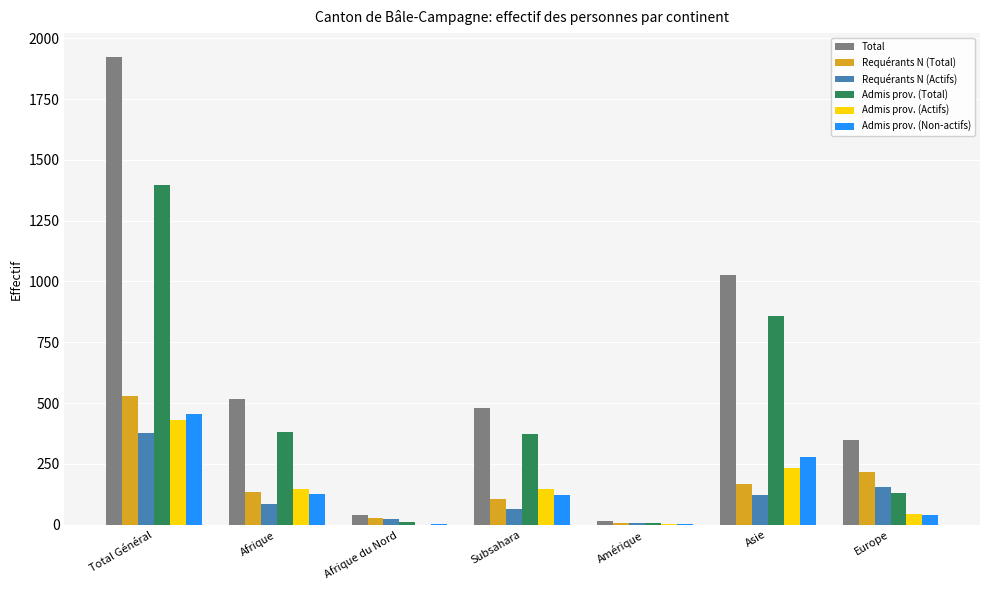

What is the sum of the Requérants N (Actifs) values at Afrique and Total Général?

463